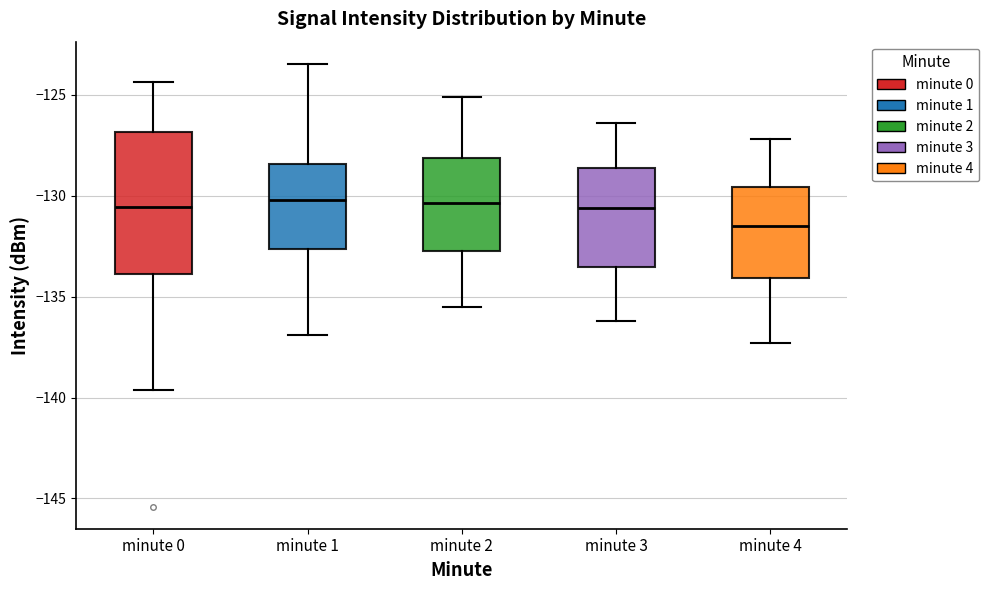

Where does the median line of the box for minute 0 sit on the y-axis? The values are not printed on the chart, so give them approximately, as read against the axis.

-130.5